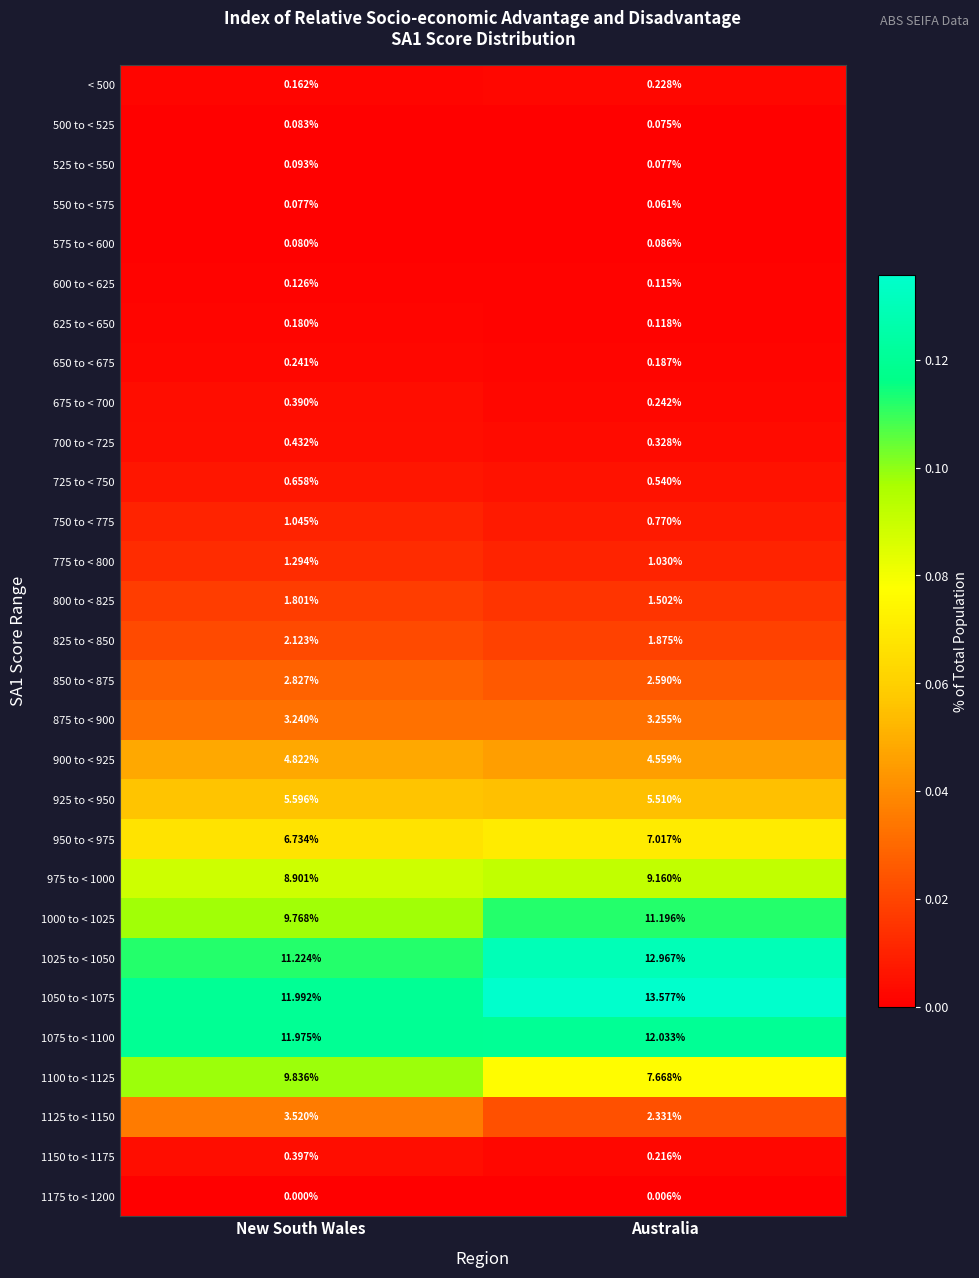

At which label does 1050 to < 1075 first exceed 13?

Australia